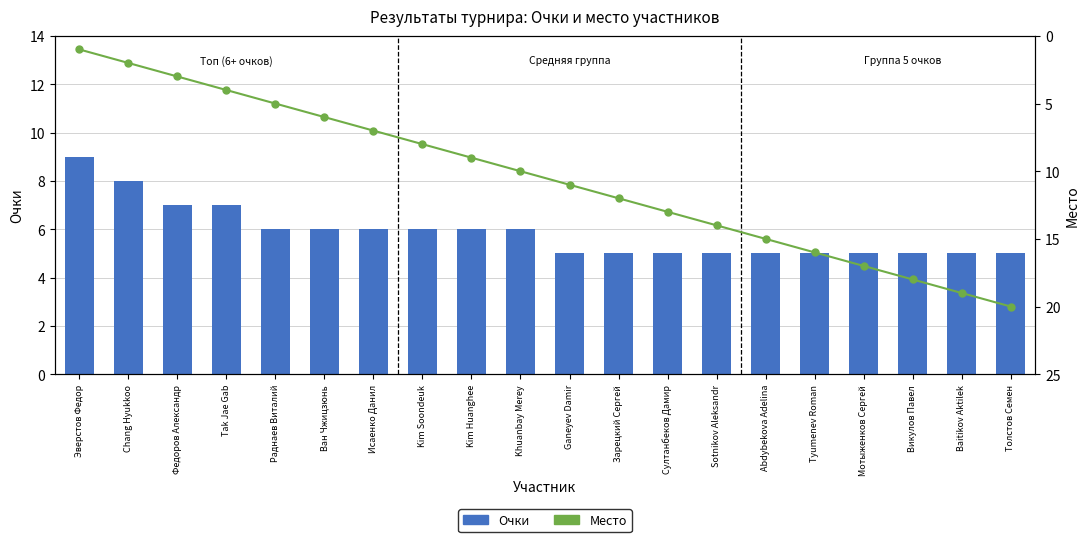

Reading right to left, extract all data points from this chart.

Очки: Толстов Семен=5	Baitikov Aktilek=5	Викулов Павел=5	Мотыженков Сергей=5	Tyumenev Roman=5	Abdybekova Adelina=5	Sotnikov Aleksandr=5	Султанбеков Дамир=5	Зарецкий Сергей=5	Ganeyev Damir=5	Khuanbay Merey=6	Kim Huanghee=6	Kim Soondeuk=6	Исаенко Данил=6	Ван Чжицзюнь=6	Раднаев Виталий=6	Tak Jae Gab=7	Федоров Александр=7	Chang Hyukkoo=8	Эверстов Федор=9
Место: Толстов Семен=20	Baitikov Aktilek=19	Викулов Павел=18	Мотыженков Сергей=17	Tyumenev Roman=16	Abdybekova Adelina=15	Sotnikov Aleksandr=14	Султанбеков Дамир=13	Зарецкий Сергей=12	Ganeyev Damir=11	Khuanbay Merey=10	Kim Huanghee=9	Kim Soondeuk=8	Исаенко Данил=7	Ван Чжицзюнь=6	Раднаев Виталий=5	Tak Jae Gab=4	Федоров Александр=3	Chang Hyukkoo=2	Эверстов Федор=1